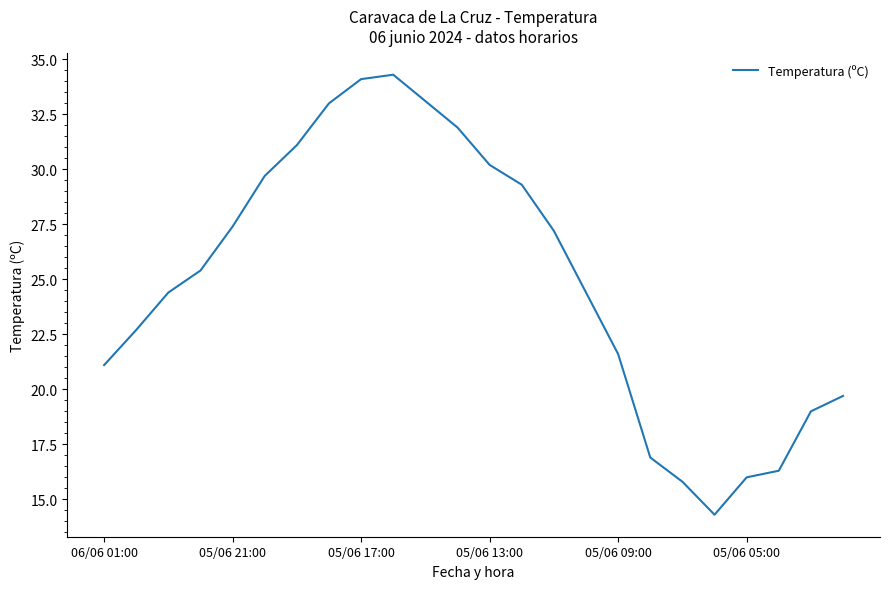

What is the greatest value displayed?

34.3